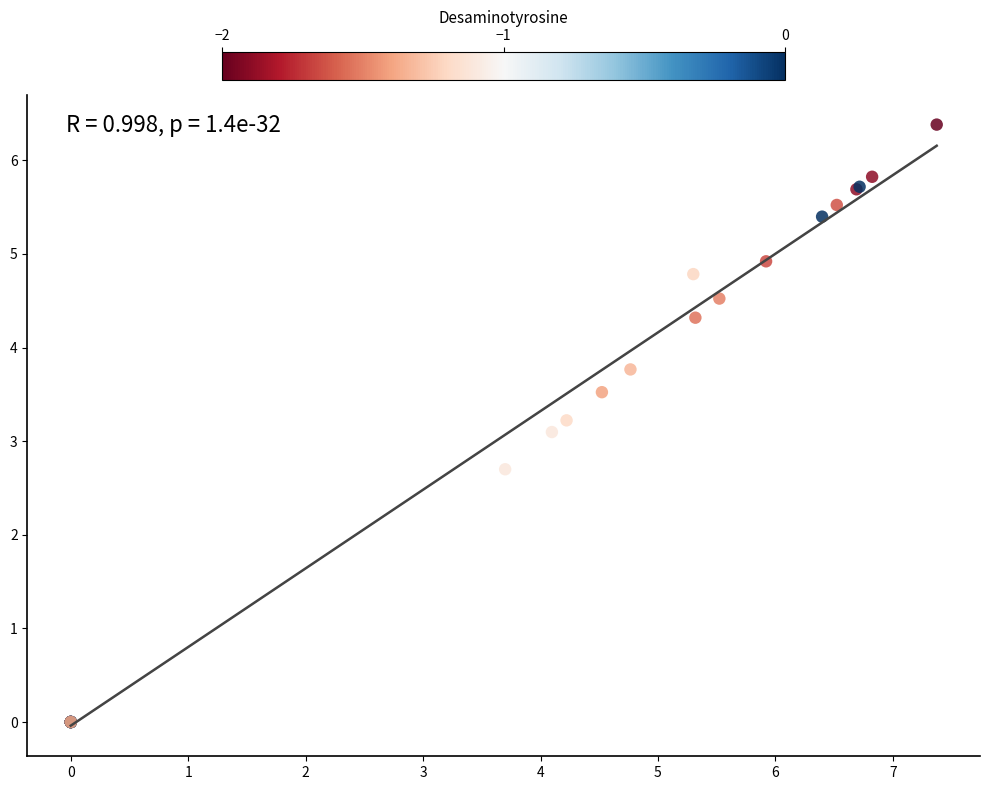

What Y value in the scatter plot is closest to 3?

3.1